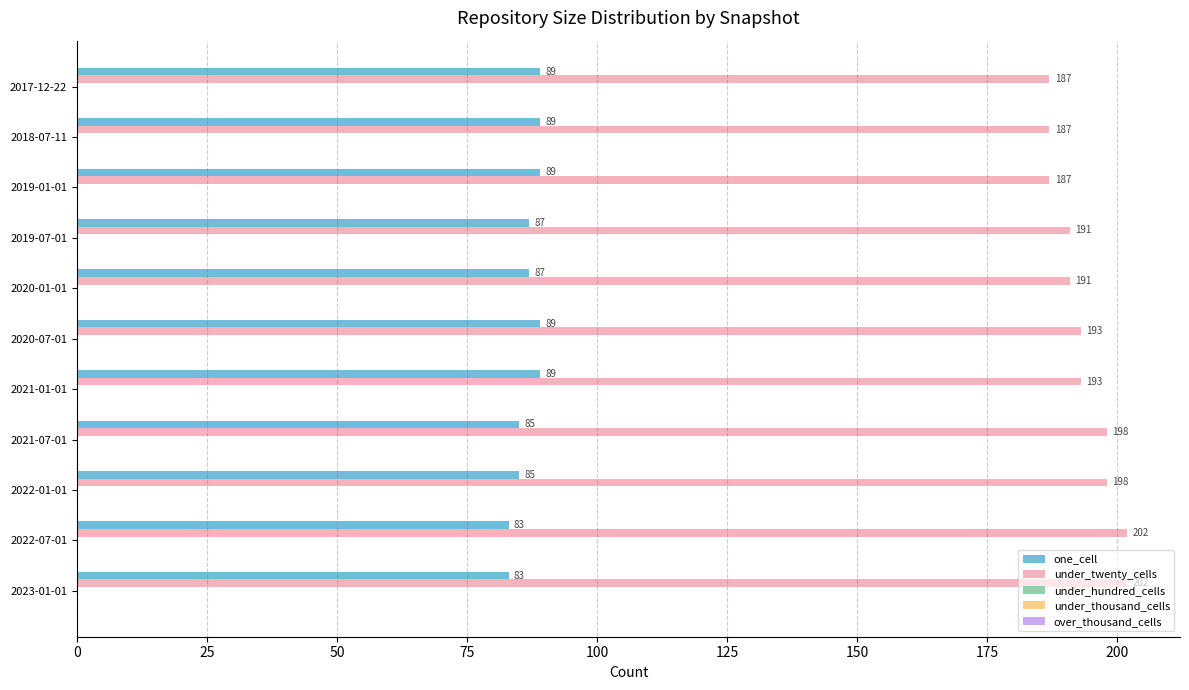

List the series in order of their peak value, lowest first.

one_cell, under_twenty_cells